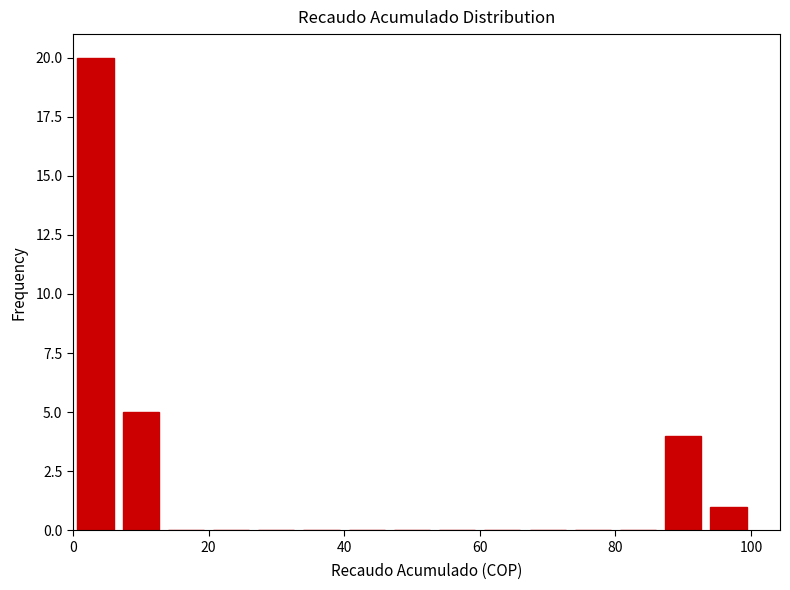

Around what value on the x-axis is the tallest bar? Give the approximate position of its centre, as read against the axis.

4